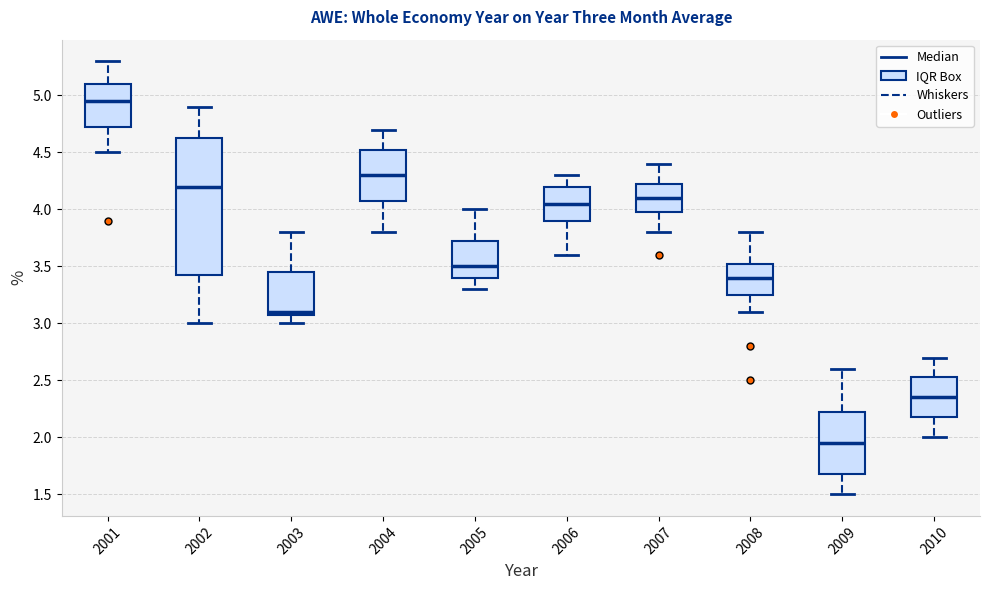

Reading left to right, read every box against the y-axis: the position of its median line, the range the box covers, and the ends of its whiskers. The values are not printed on the chart, so give them approximately, as read against the axis.

2001: median 4.95, box 4.75 to 5.10, whiskers 4.50 to 5.30
2002: median 4.20, box 3.45 to 4.65, whiskers 3.00 to 4.90
2003: median 3.10 (just above the box's lower edge), box 3.10 to 3.45, whiskers 3.00 to 3.80
2004: median 4.30, box 4.10 to 4.55, whiskers 3.80 to 4.70
2005: median 3.50, box 3.40 to 3.75, whiskers 3.30 to 4.00
2006: median 4.05, box 3.90 to 4.20, whiskers 3.60 to 4.30
2007: median 4.10, box 4.00 to 4.25, whiskers 3.80 to 4.40
2008: median 3.40, box 3.25 to 3.55, whiskers 3.10 to 3.80
2009: median 1.95, box 1.70 to 2.25, whiskers 1.50 to 2.60
2010: median 2.35, box 2.20 to 2.55, whiskers 2.00 to 2.70